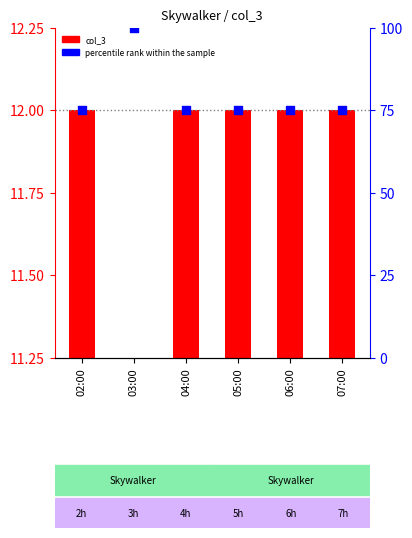

At how many categories does at least one series exceed 51?

6